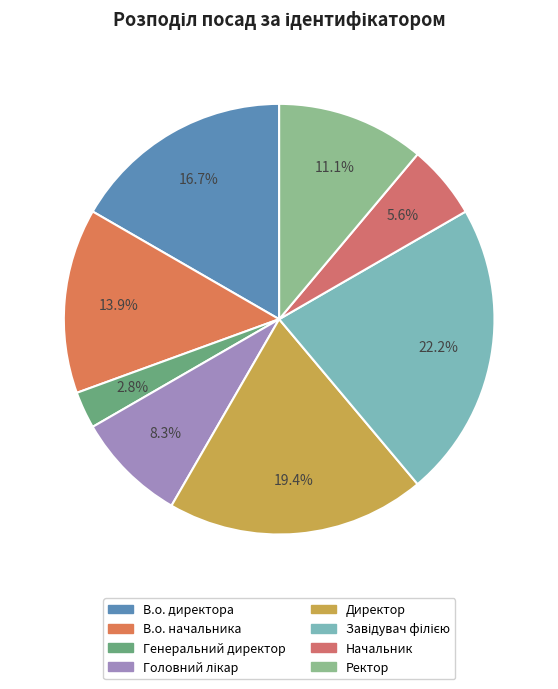

The Завідувач філією slice represents 22% of the pie. True or false?

True